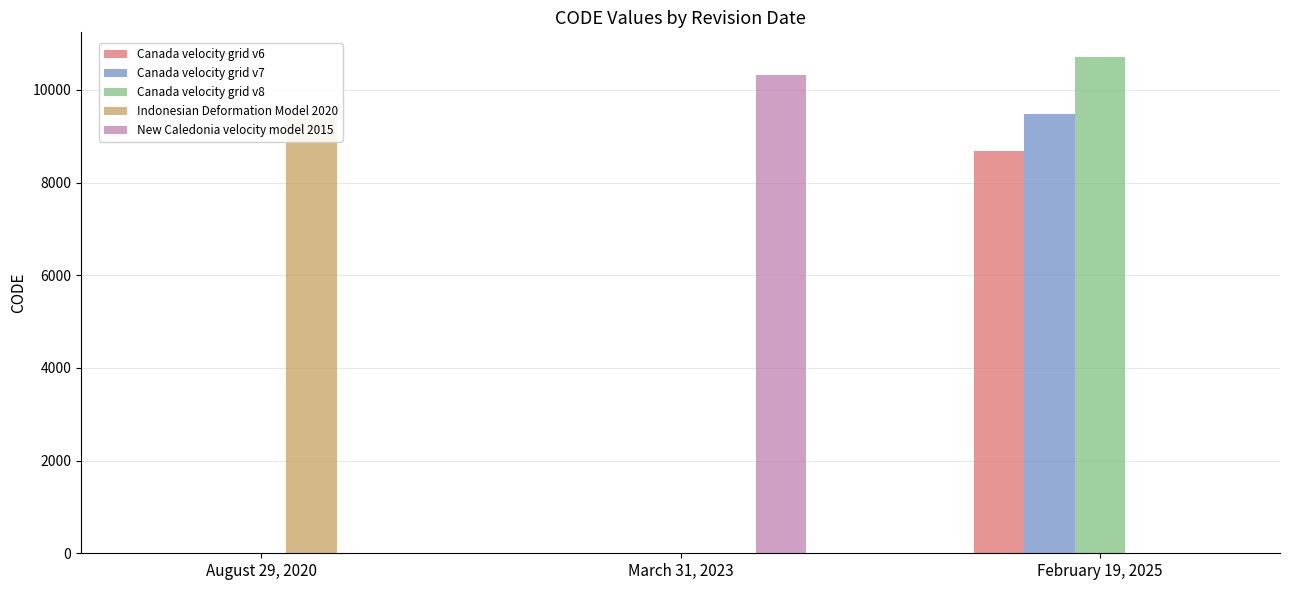

Count the number of categories in the chart.

3